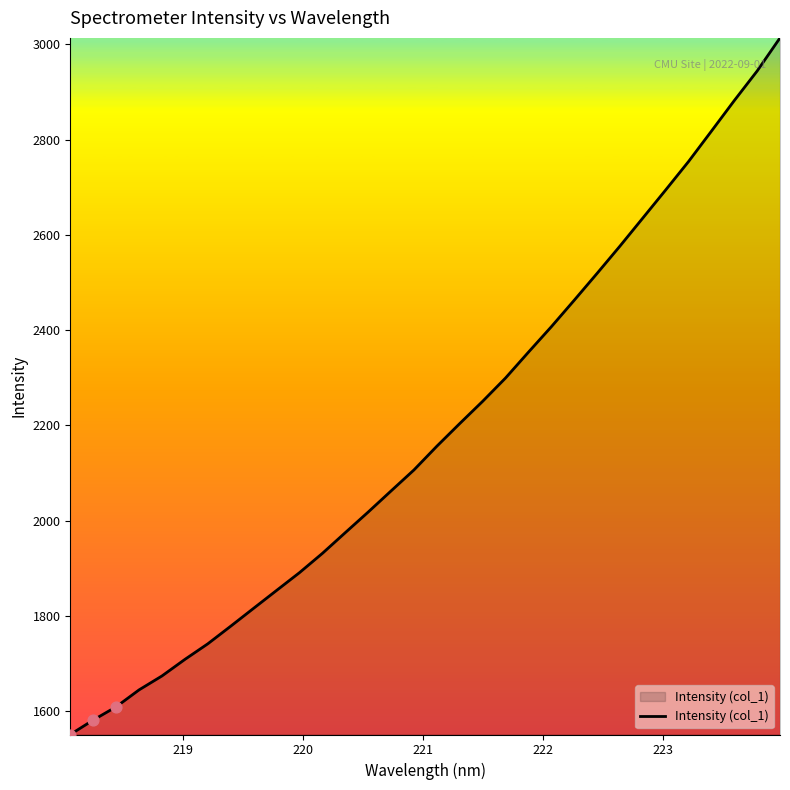

What is the smallest value displayed?

1550.5